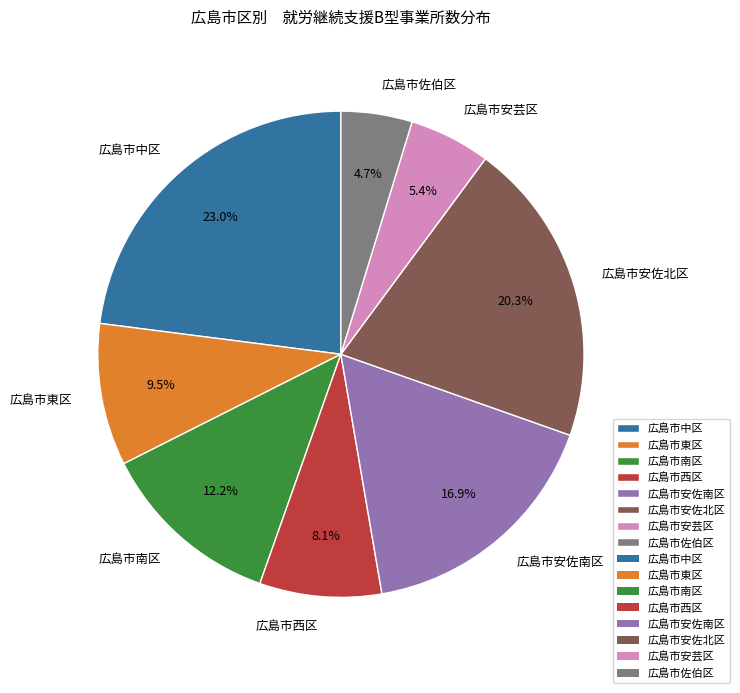

Combined, do 広島市佐伯区 and 広島市安佐北区 account for over 50%?

No